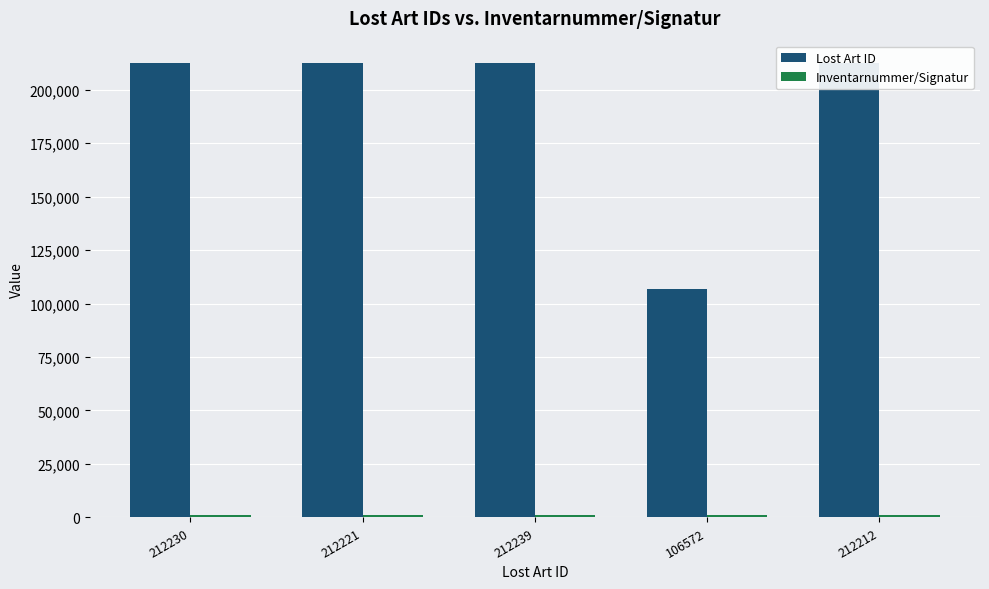

Which series has the largest total across all categories?

Lost Art ID